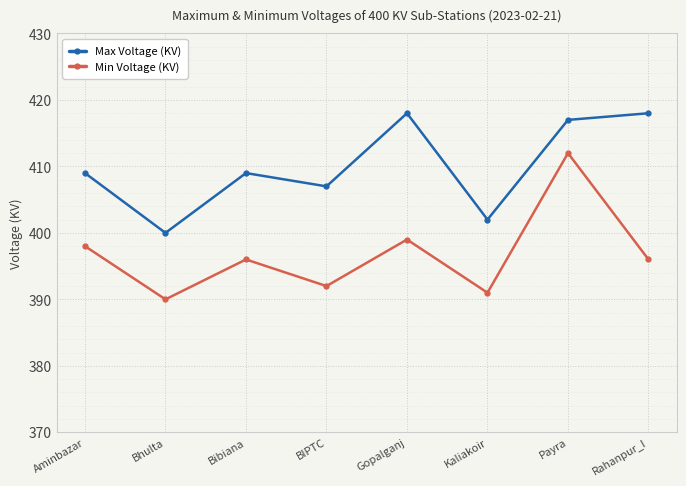

Which series has the largest range (max minus min)?

Min Voltage (KV)